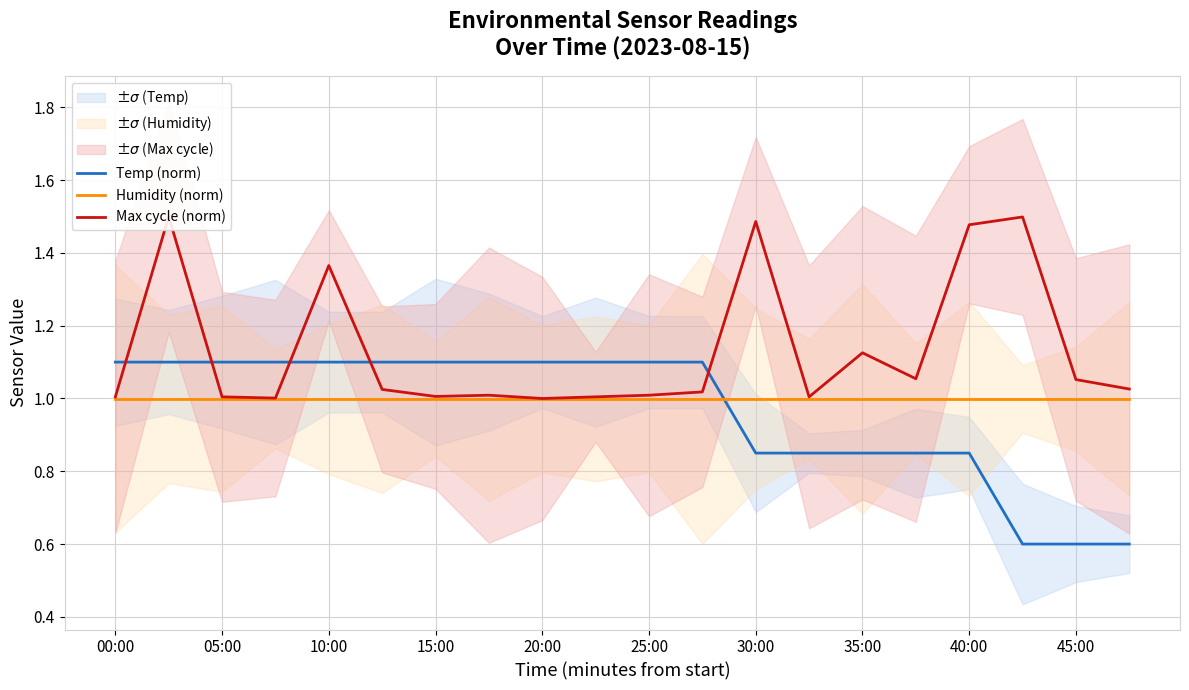

What is the minimum value for Humidity (norm)?

1.0